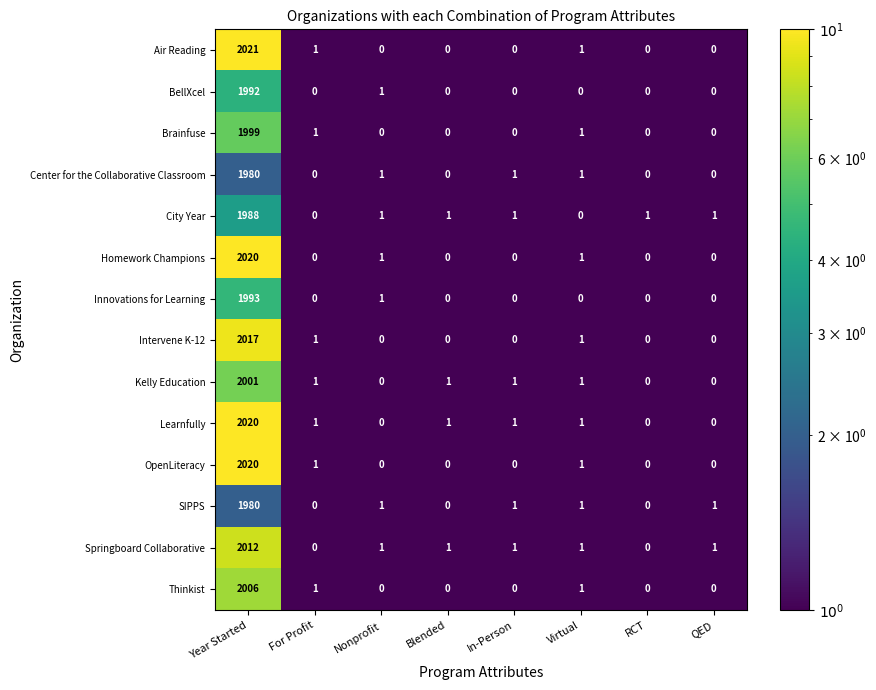

What is the average value of the Brainfuse series?

250